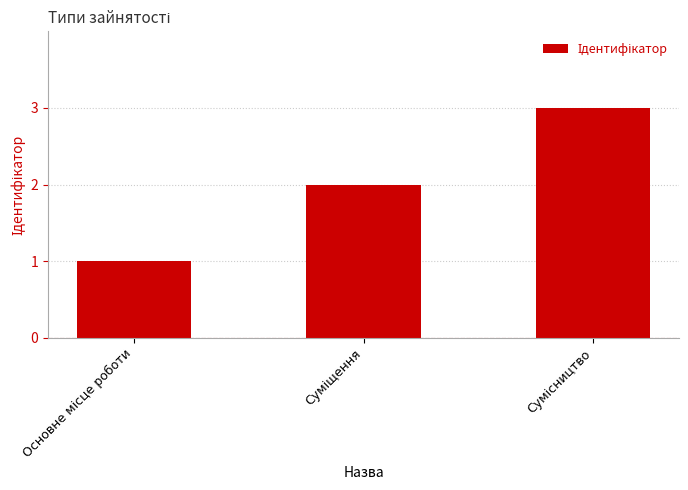

What is the greatest value displayed?

3